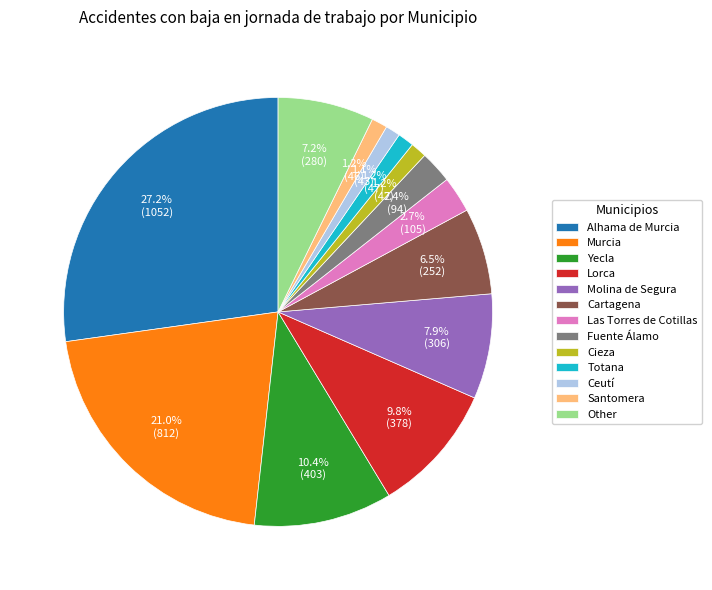

What percentage is the Molina de Segura slice, to the nearest percent?

8%